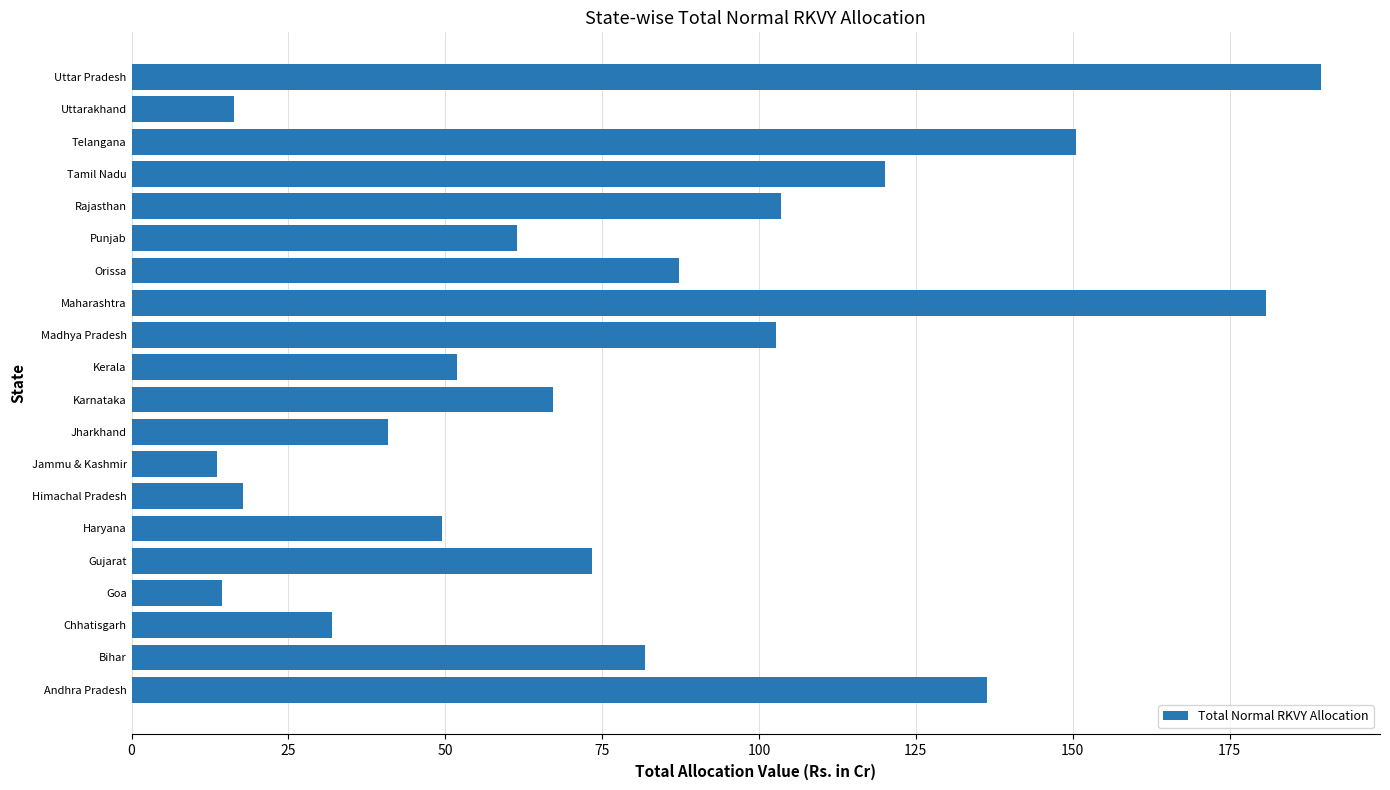

Between Andhra Pradesh and Tamil Nadu, which is larger?

Andhra Pradesh